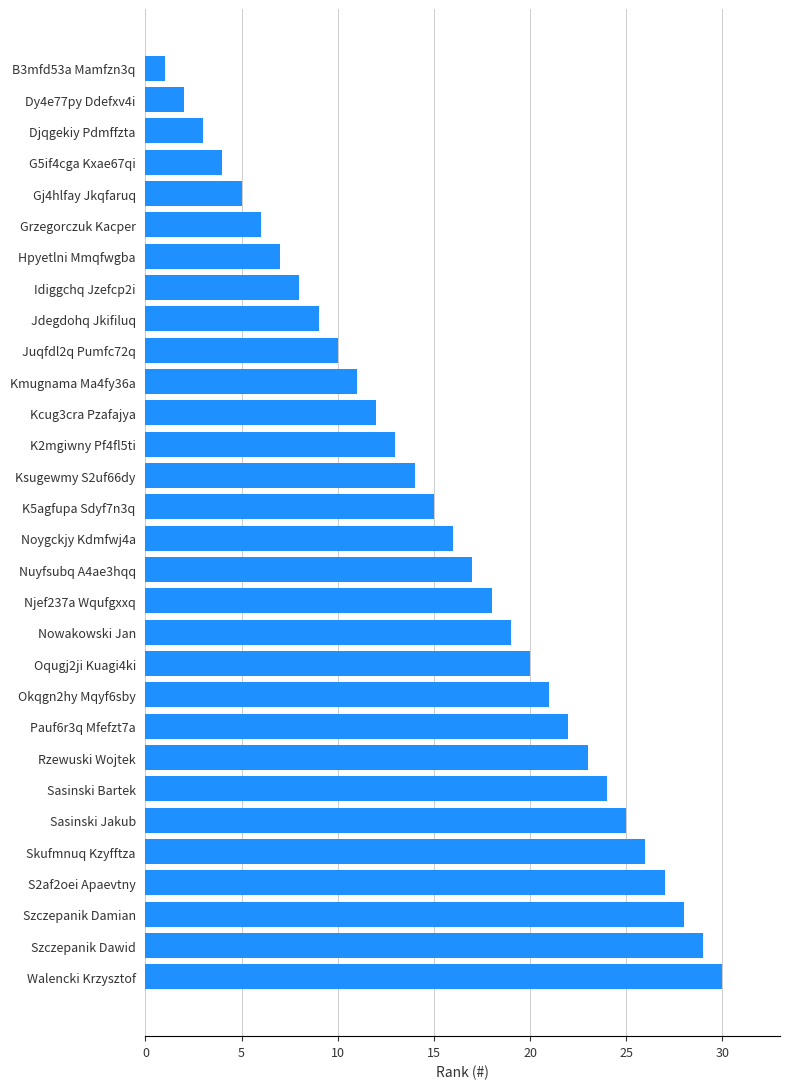

Are the bars horizontal?

Yes